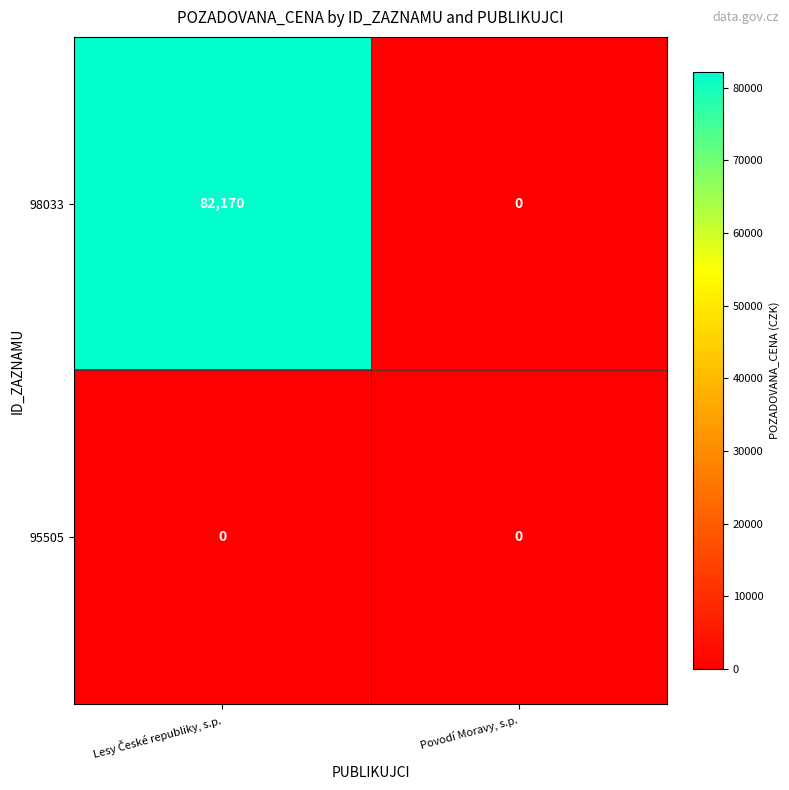

Reading left to right, what are all the values shown in this chart?

98033: 82170	0
95505: 0	0